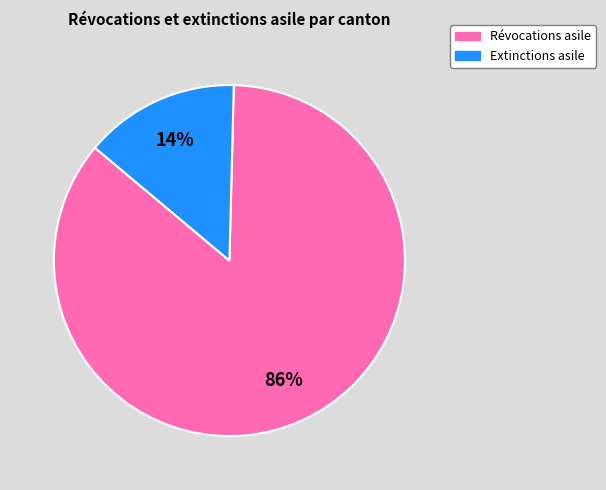

Is there a majority slice in this chart?

Yes